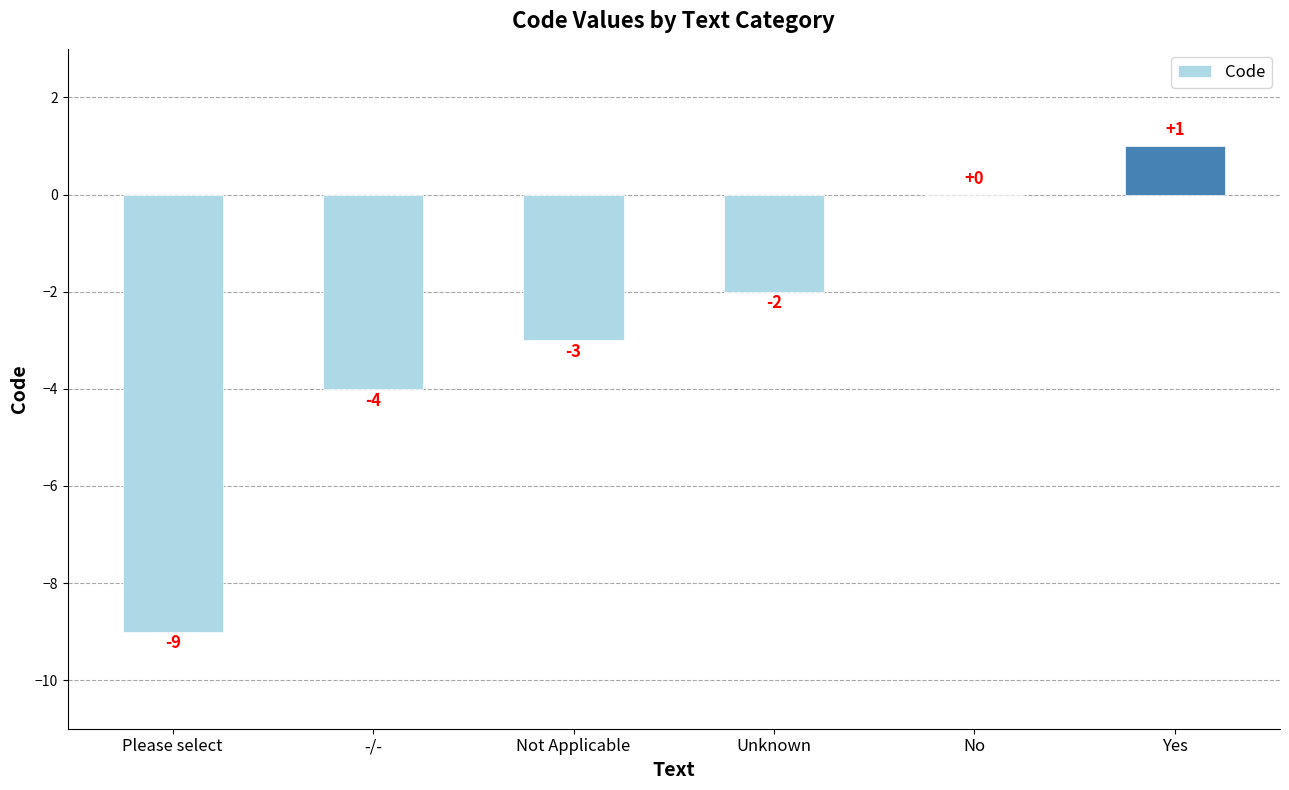

What is the difference between the values at Please select and Unknown?

7